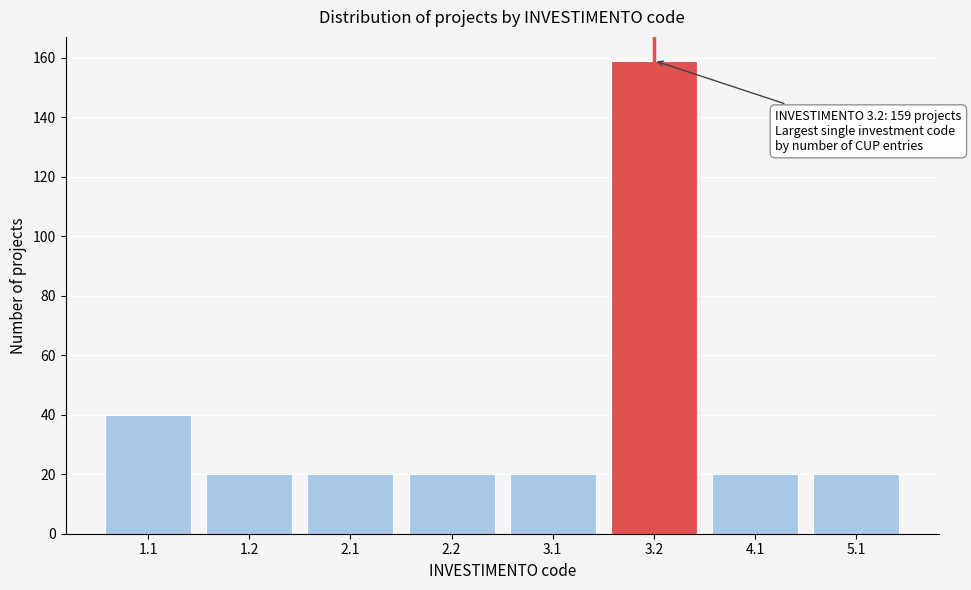

Reading right to left, extract all data points from this chart.

20	20	159	20	20	20	20	40